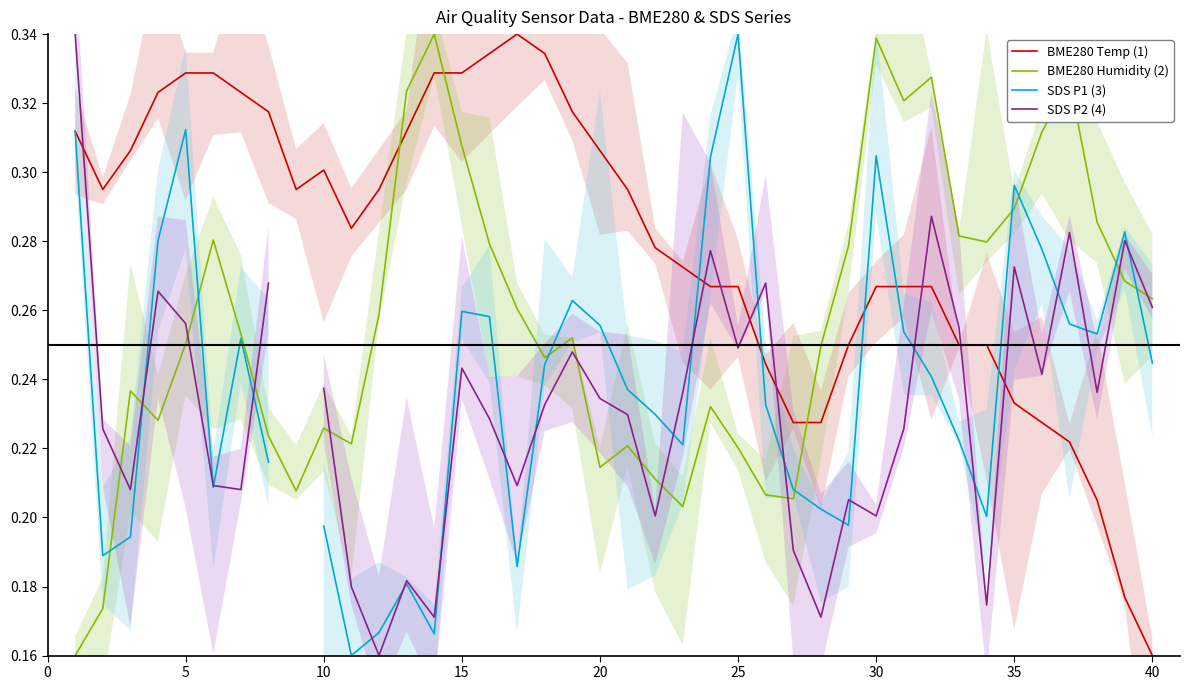

Where is BME280 Temp (1) nearest to the value 0?

40